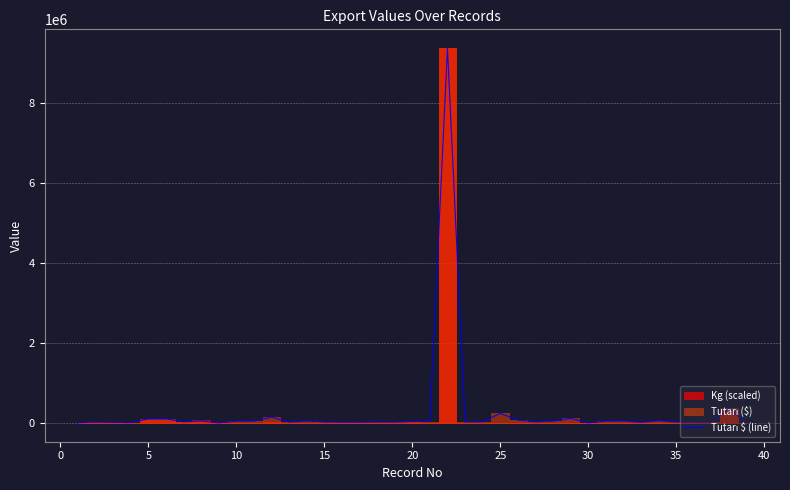

What is the sum of the values at 35 and 30?

53263.0